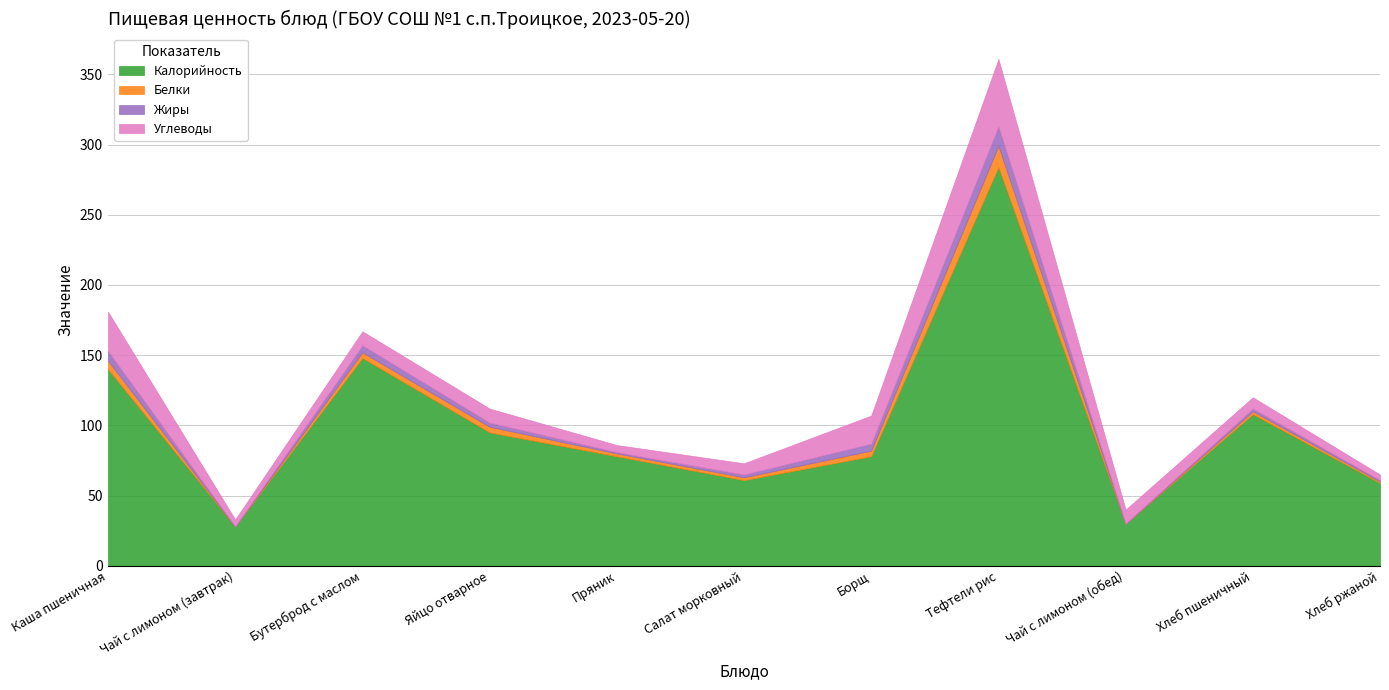

Does the chart have visible grid lines?

Yes